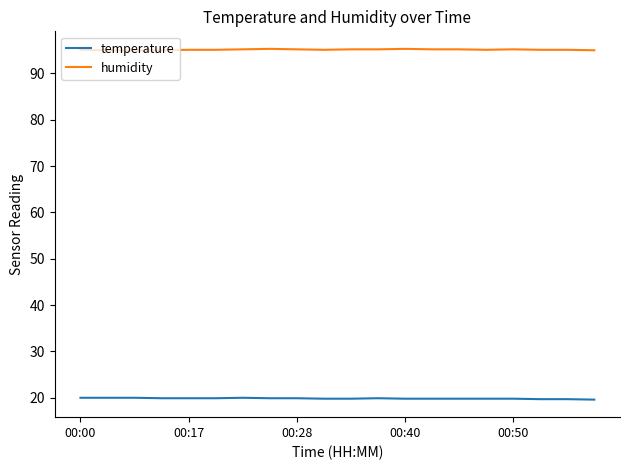

Rank the series by their maximum value, from lowest to highest.

temperature, humidity